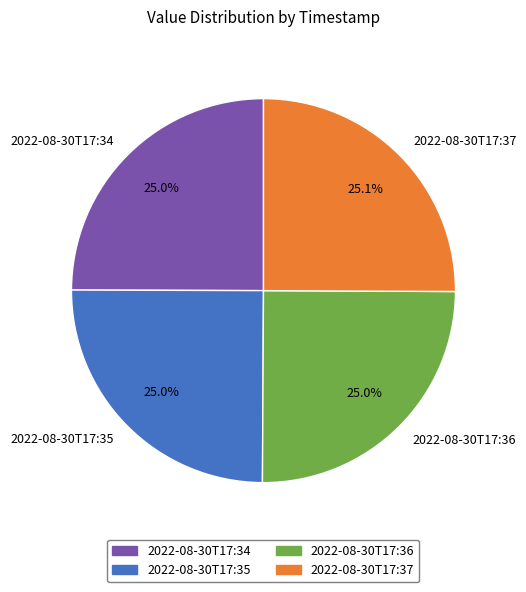

Approximately how many times larger is the value at 2022-08-30T17:36 compared to 2022-08-30T17:37?

1.0